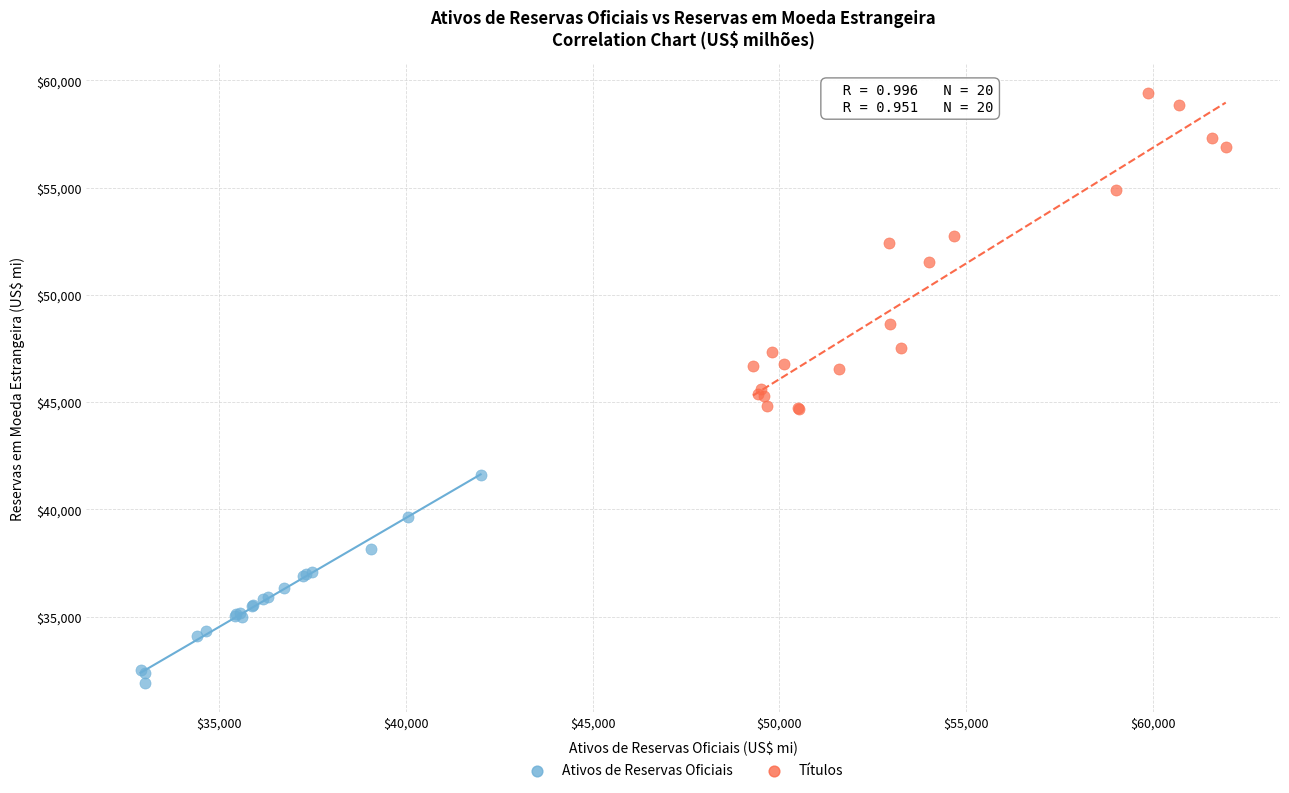

Which series reaches the minimum Y coordinate?

Ativos de Reservas Oficiais